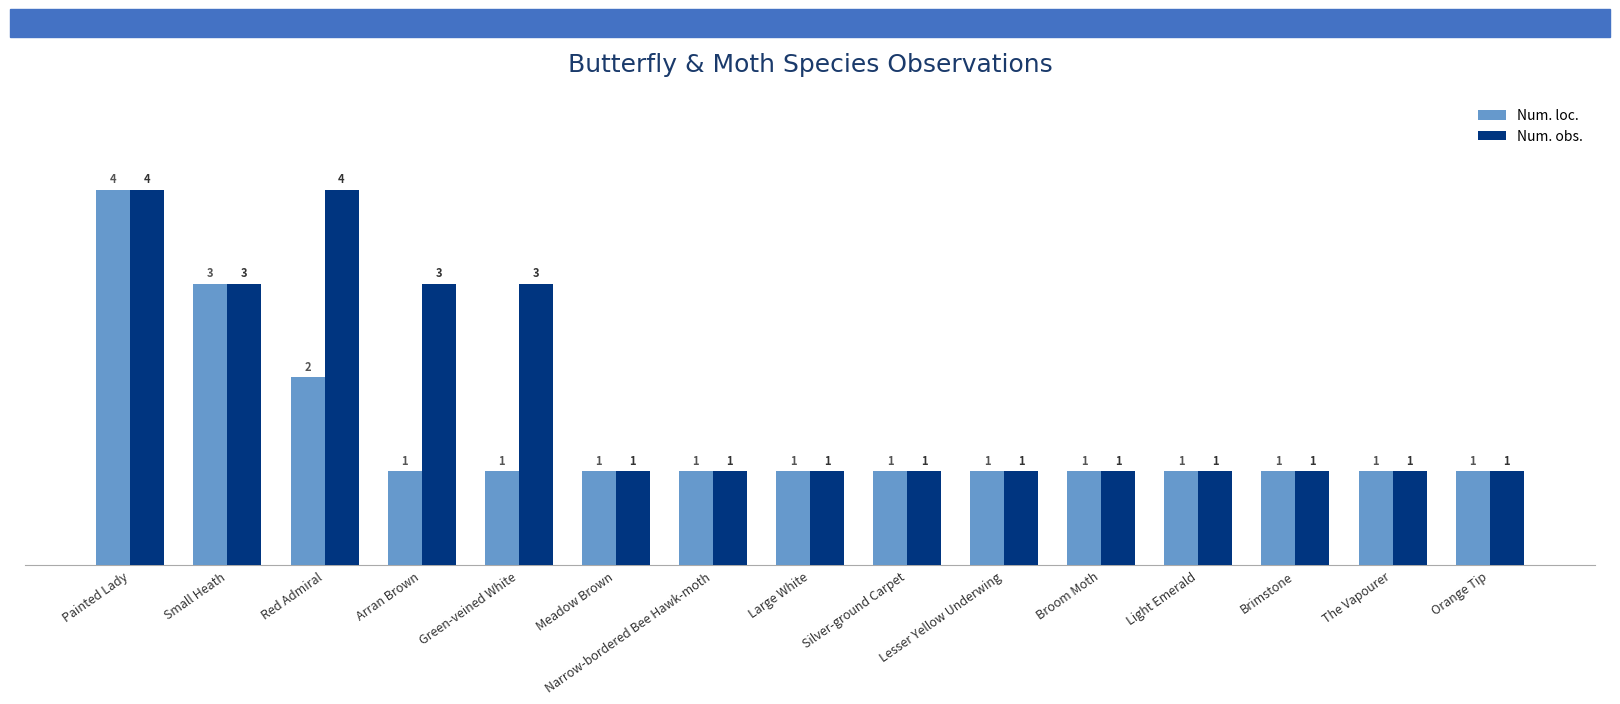

What value does the Num. loc. series have at Red Admiral?

2